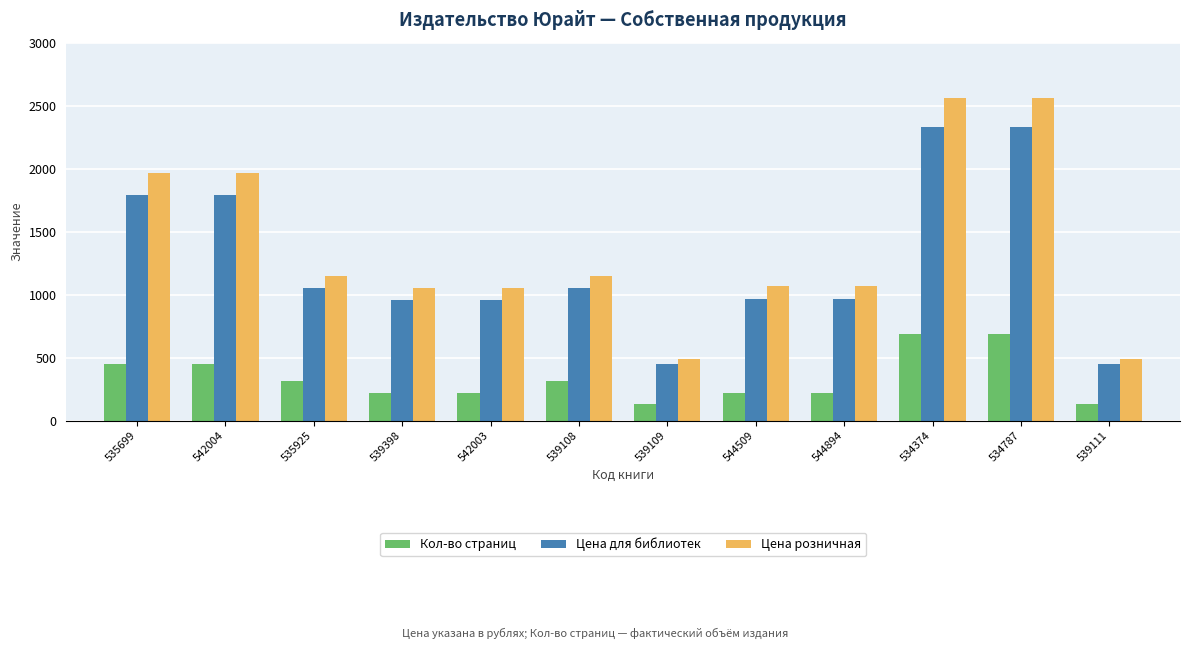

How many data points in Кол-во страниц are less than 314?

6